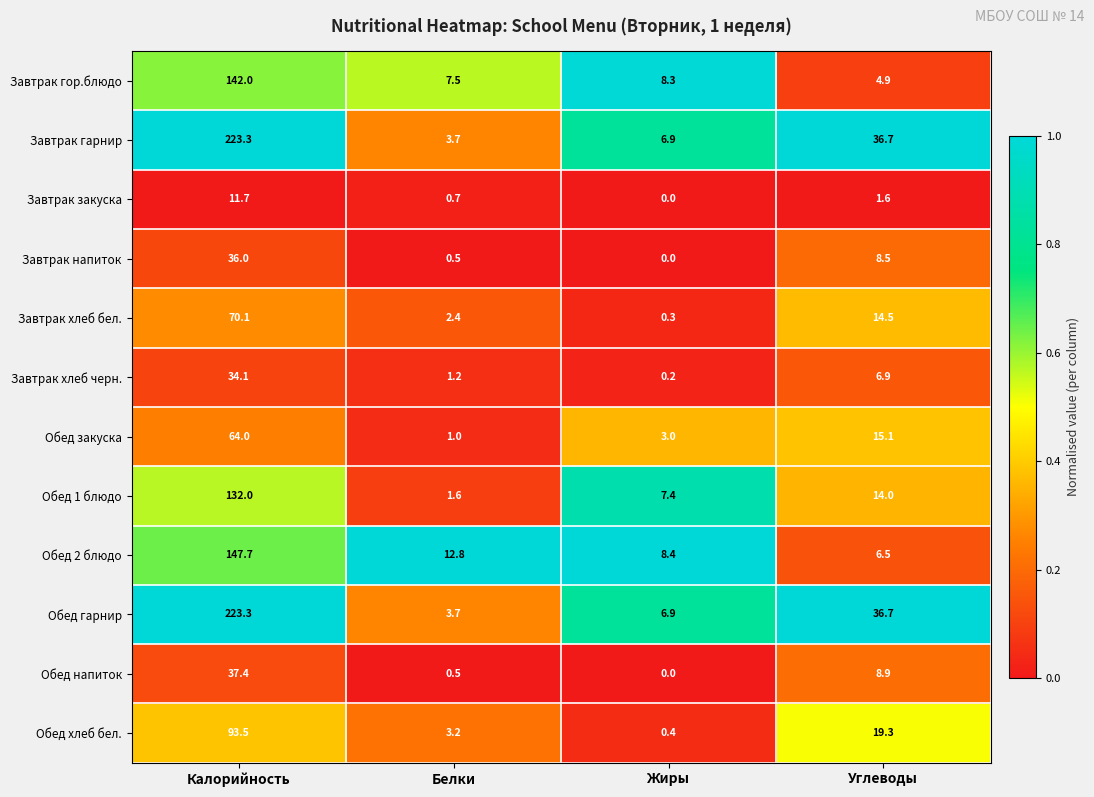

How many series are shown in this chart?

12